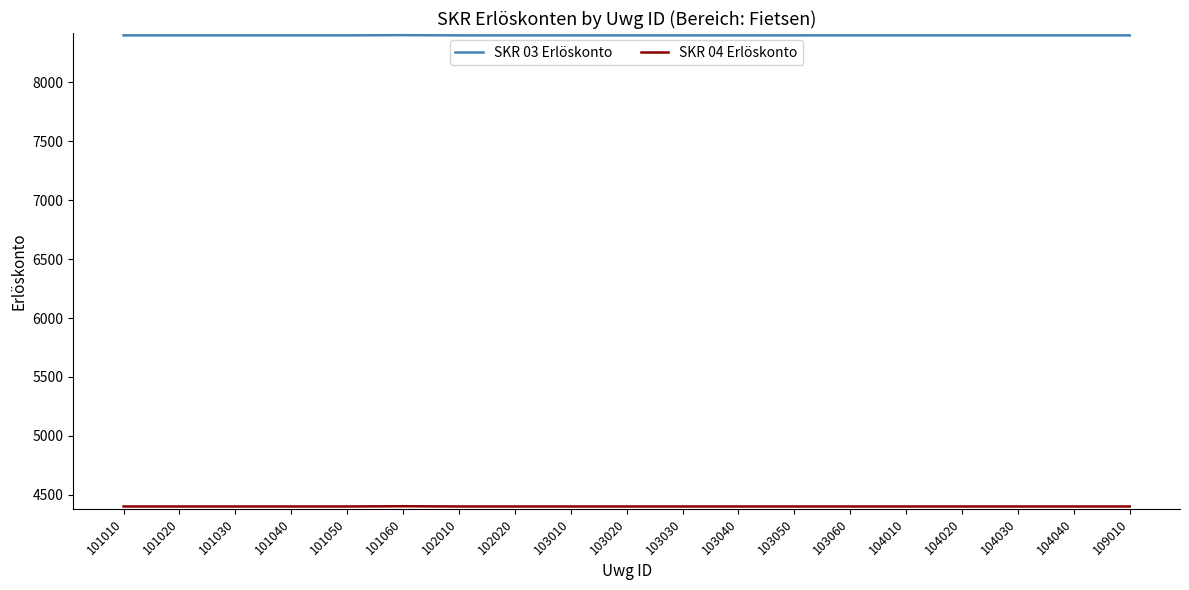

Which series has the largest total across all categories?

SKR 03 Erlöskonto